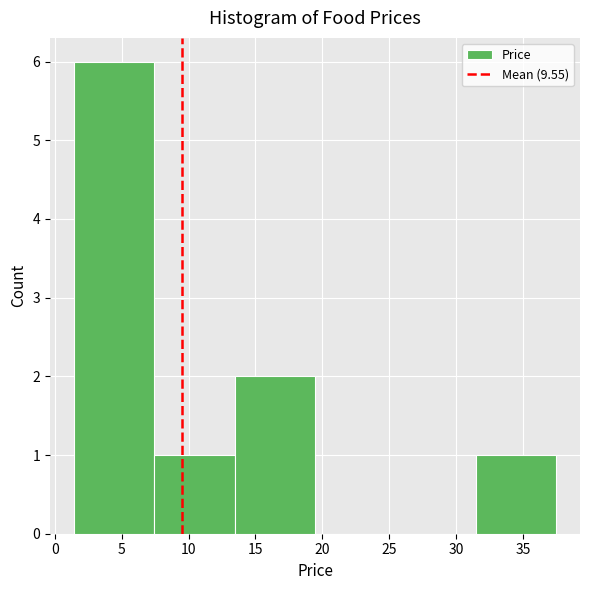

Which range on the x-axis has the tallest bar?

1.45 to 7.45